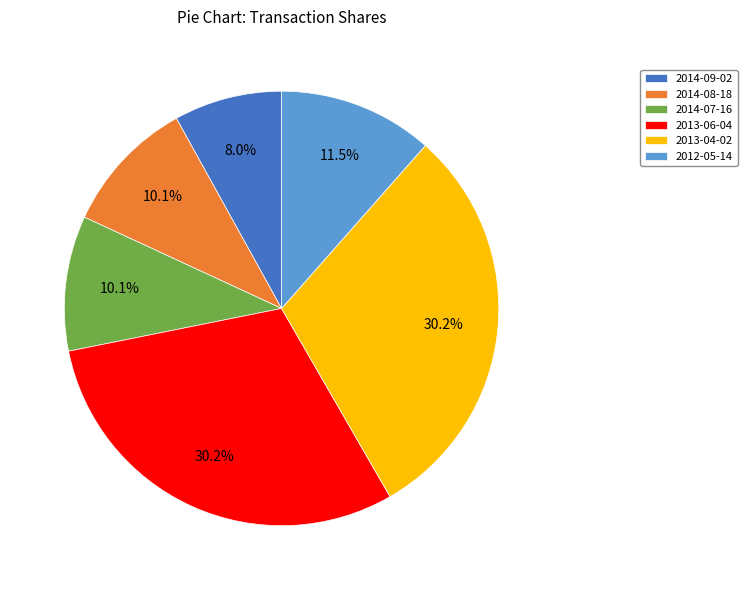

Count the number of slices in the pie.

6